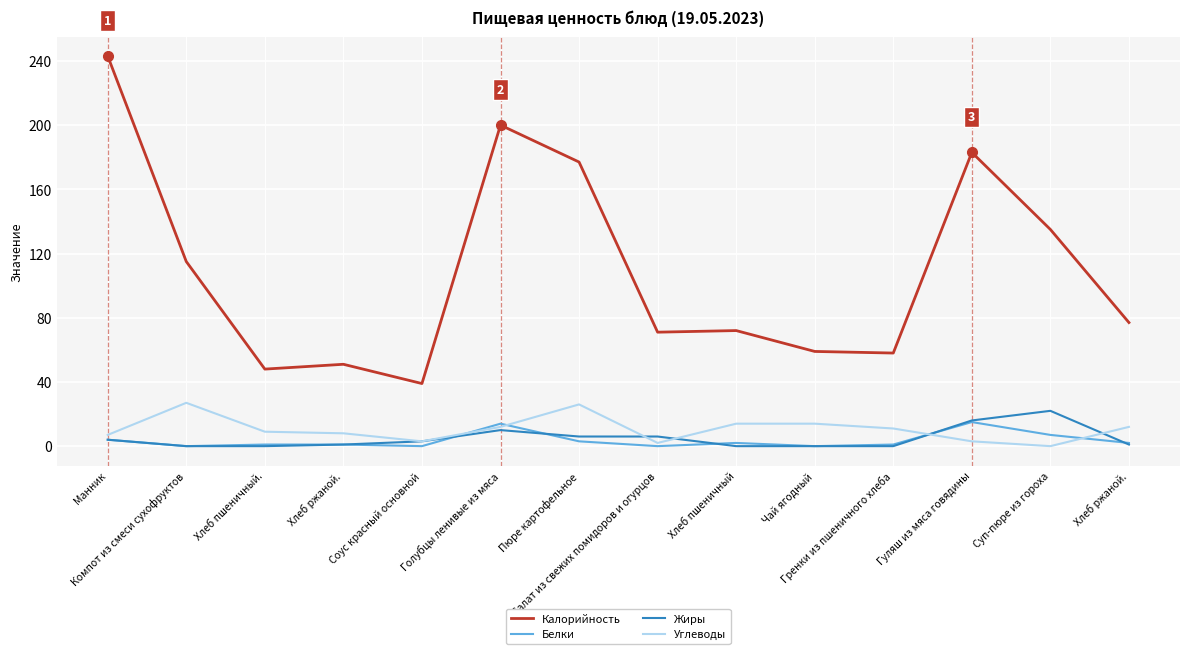

What are all the series names shown in the legend?

Калорийность, Белки, Жиры, Углеводы